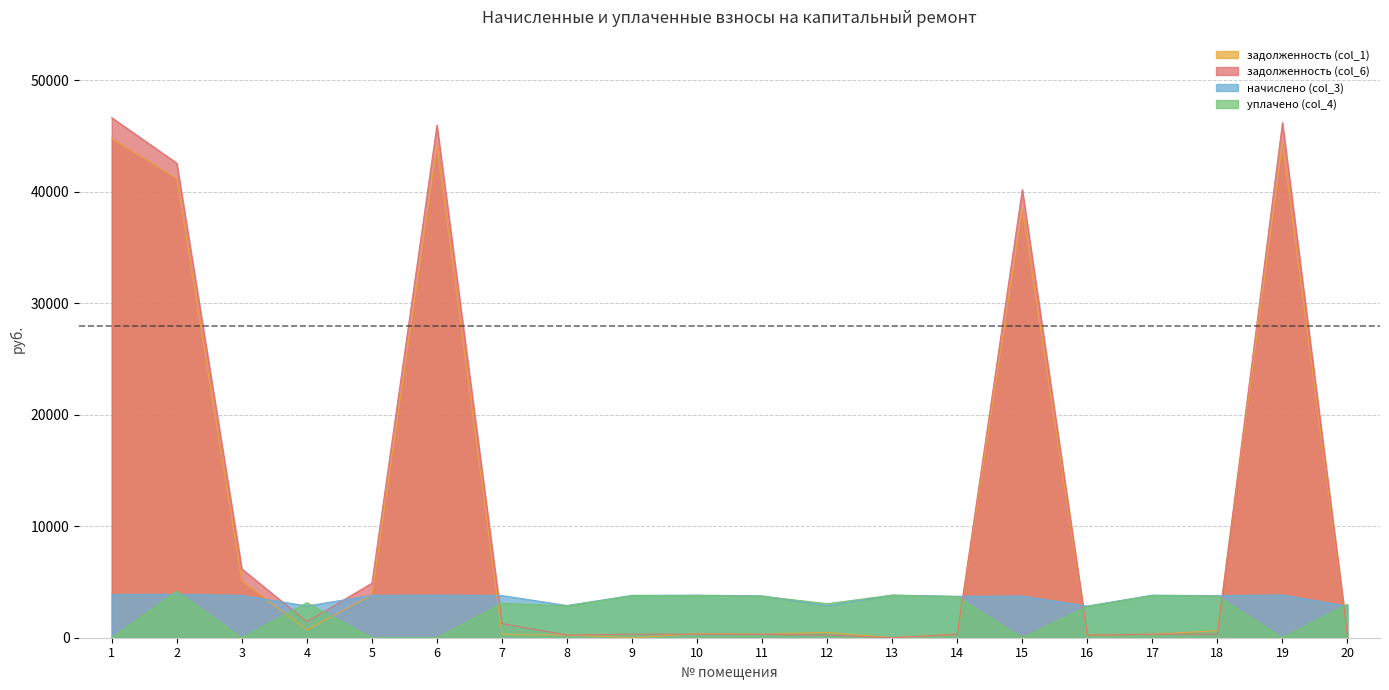

True or false: задолженность (col_6) has more than 2 interior local peaks.

True